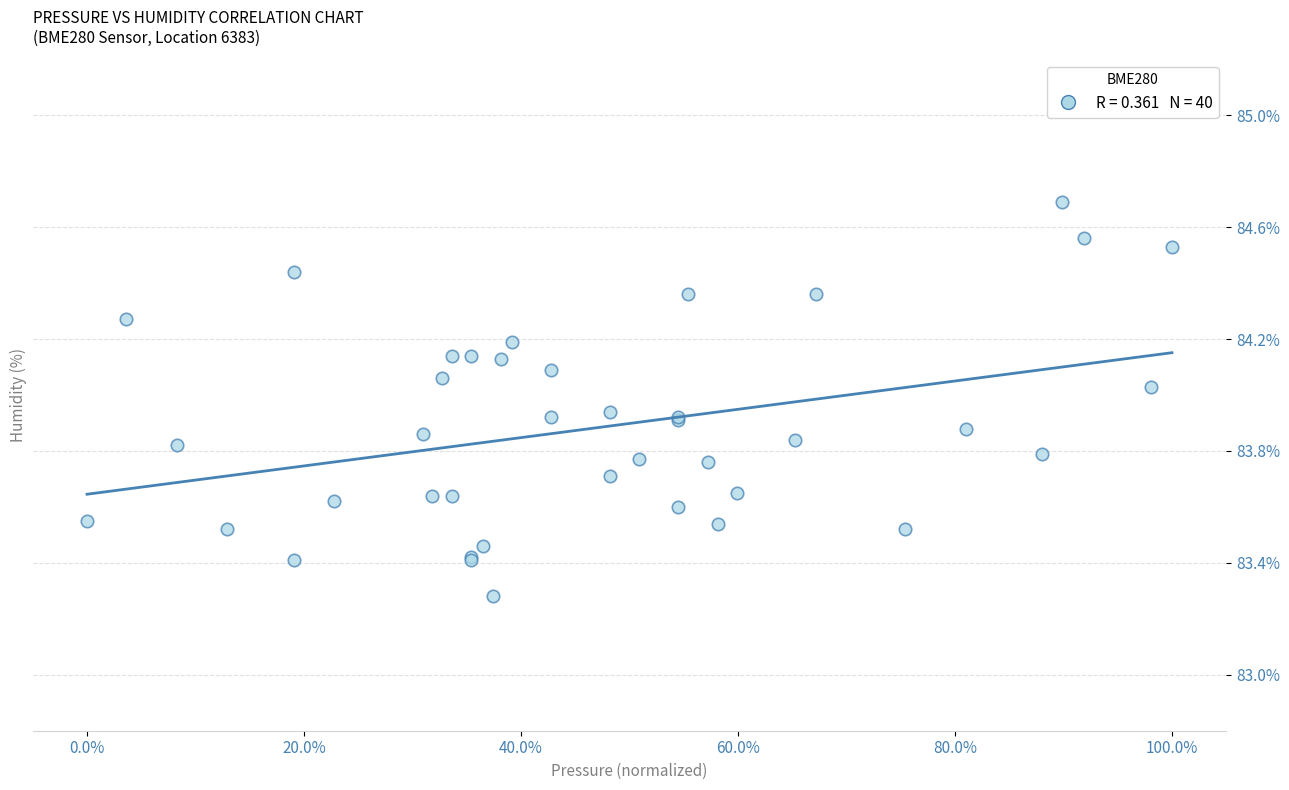

What Y value in the scatter plot is closest to 83?

83.3